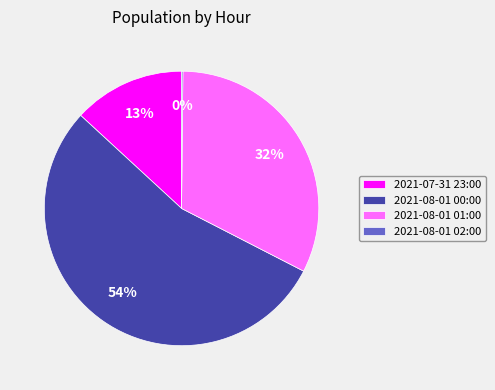

Combined, do 2021-08-01 01:00 and 2021-07-31 23:00 account for over 50%?

No